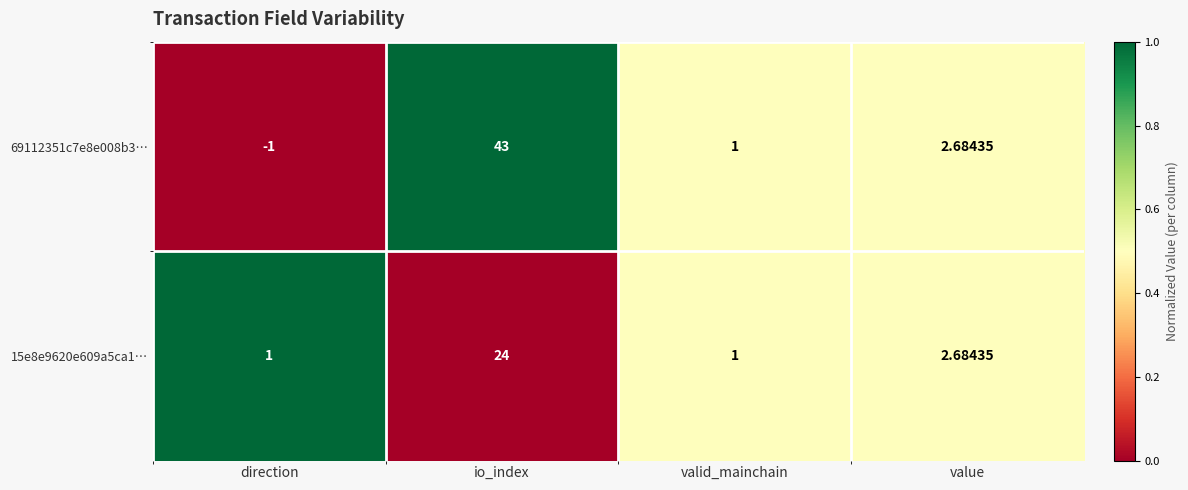

At which category is the sum across all series the highest?

io_index